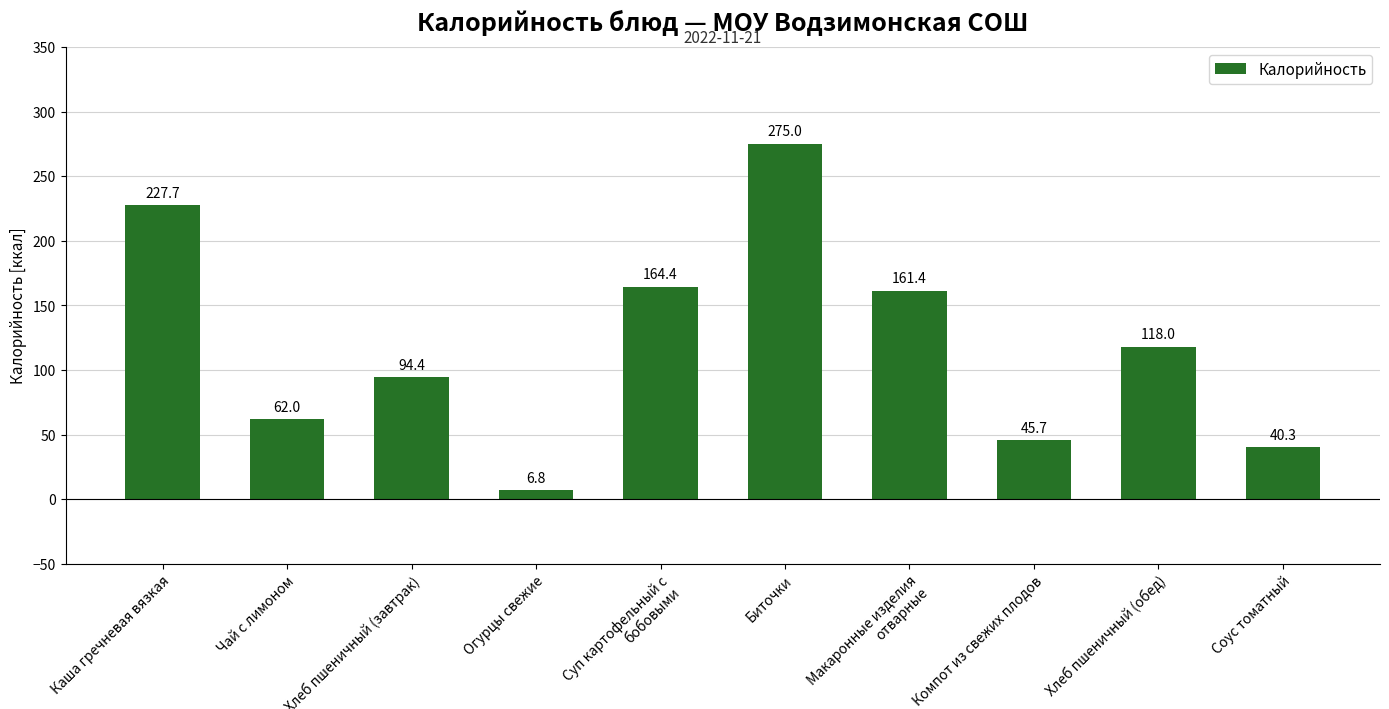

What position from the left is Макаронные изделия отварные?

7